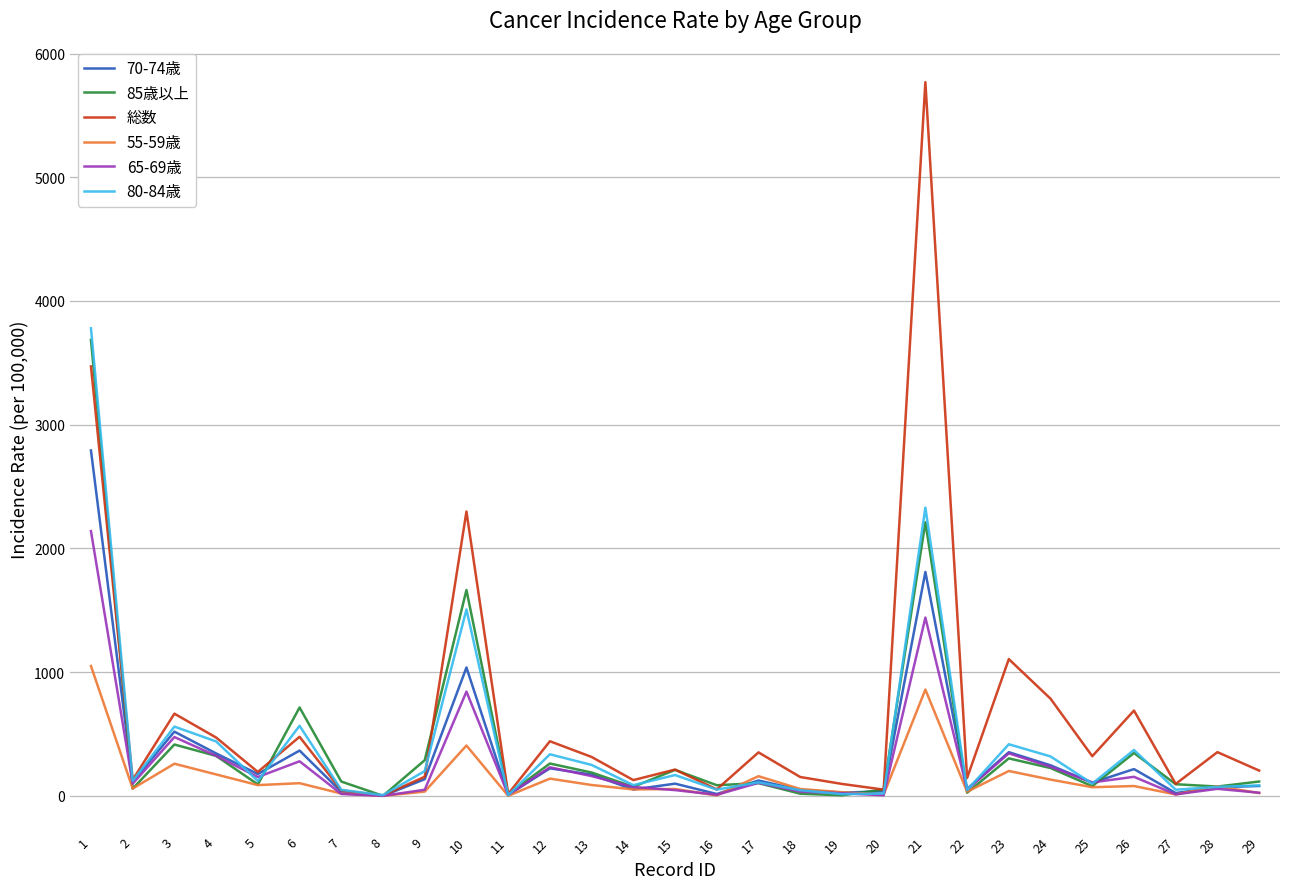

Between 8 and 12, which series saw the biggest shift?

総数